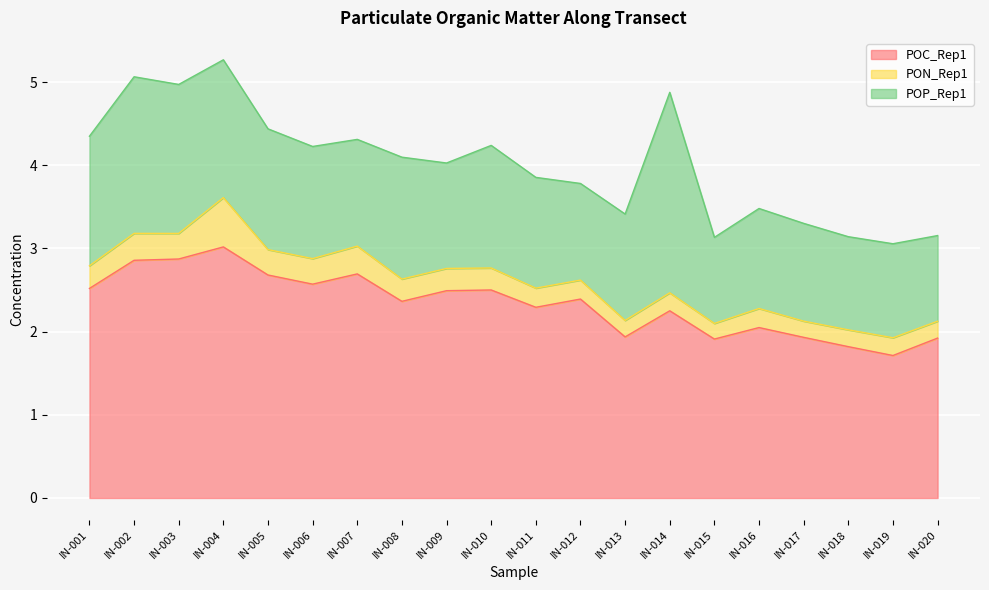

At which label is PON_Rep1 closest to 0?

IN-015